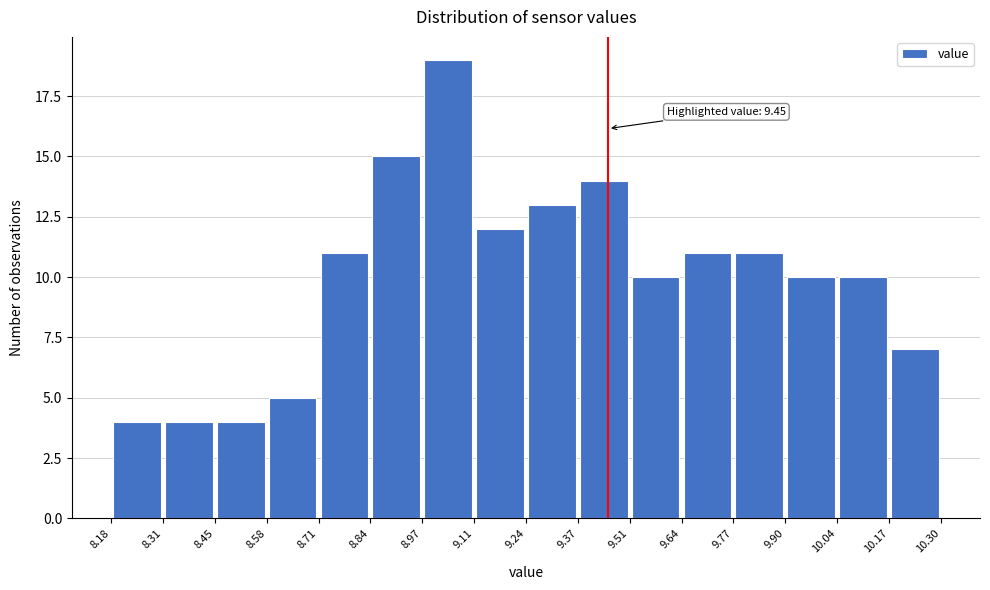

Over which range of the x-axis is the bar tallest?

8.97 to 9.11